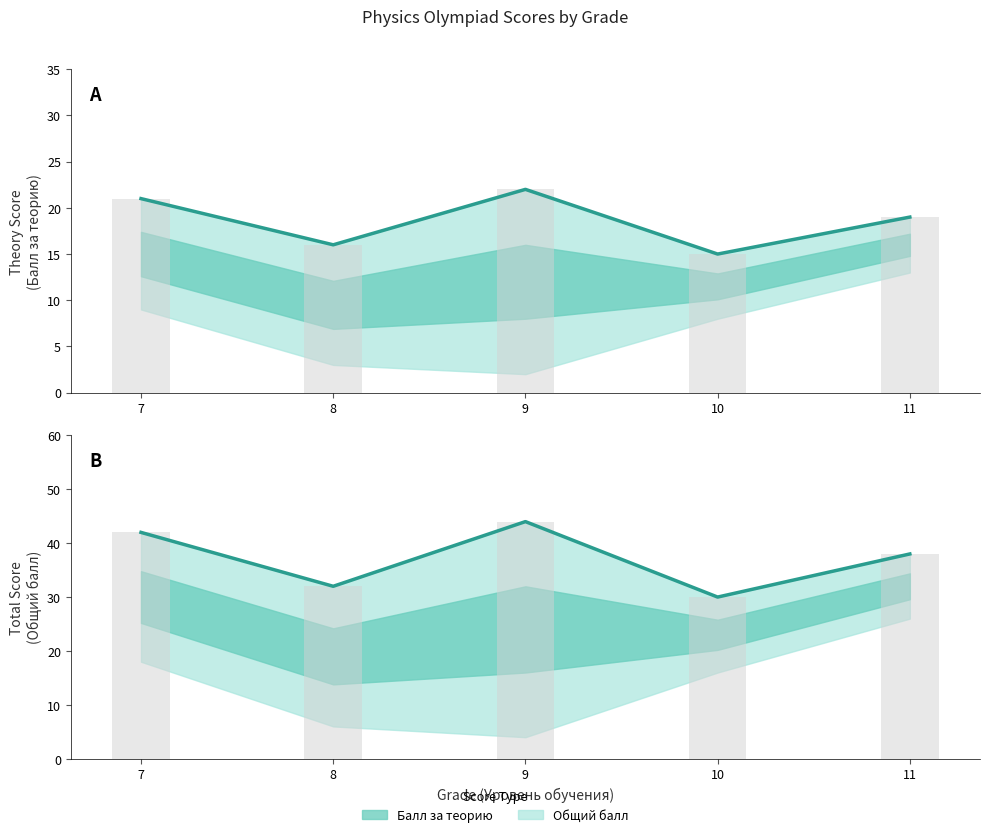

The Общий балл series shows 44 at 9. True or false?

True